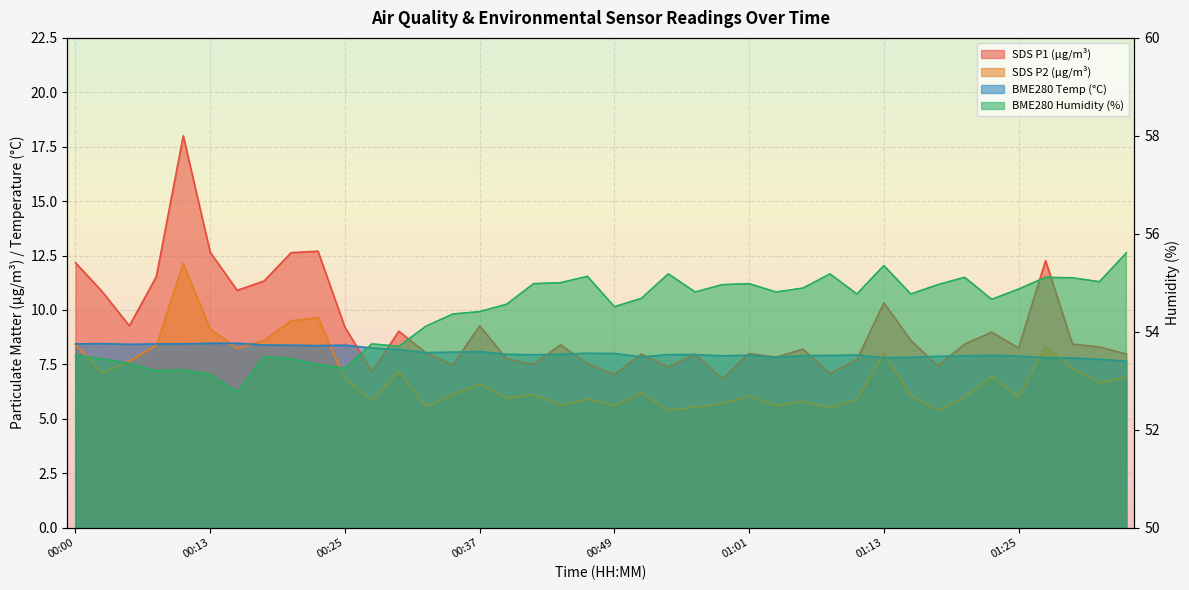

What are all the series names shown in the legend?

SDS_P1, SDS_P2, BME280_temperature, BME280_humidity